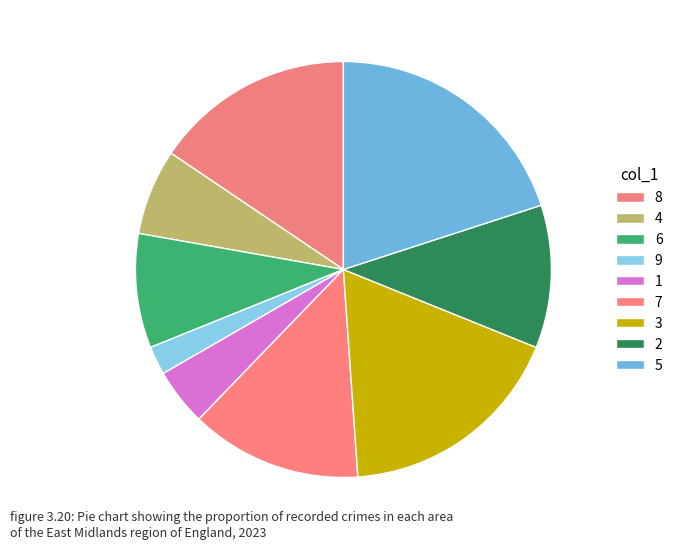

Count the number of slices in the pie.

9